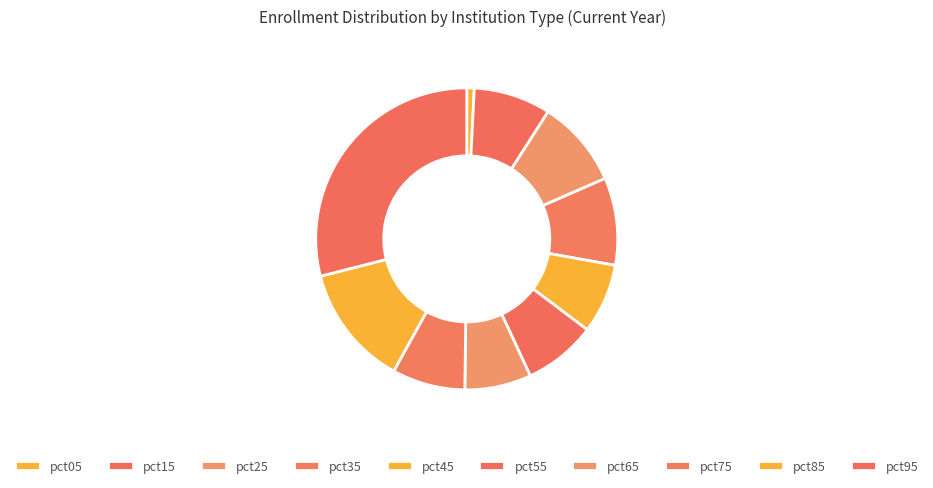

Is it true that pct25 is 16% of the pie?

False